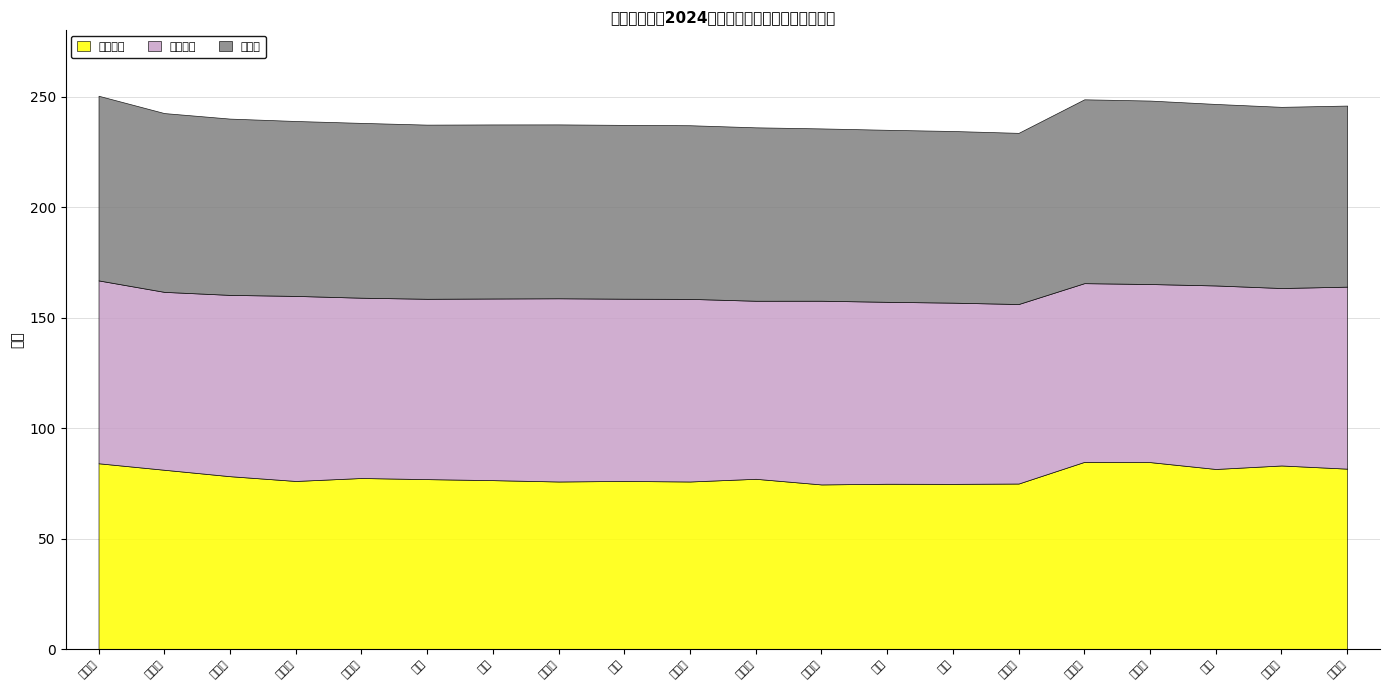

How many interior local valleys does the 总成绩 series have?

1